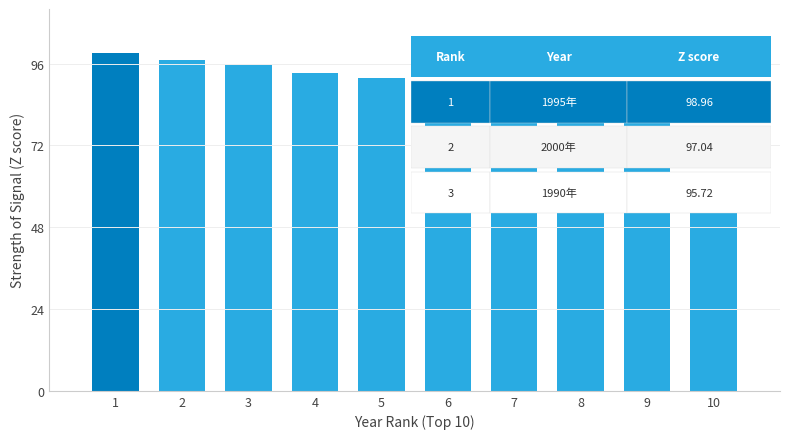

What is the value of the 3rd bar from the left?

95.7